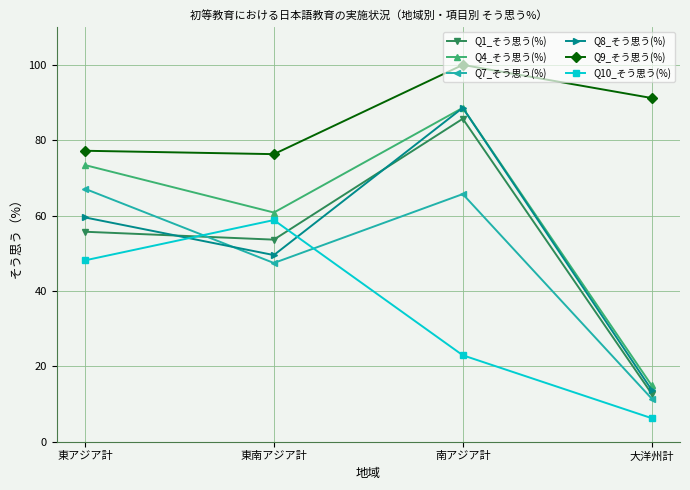

Reading left to right, what are all the values shown in this chart?

Q1_そう思う(%): 東アジア計=55.7	東南アジア計=53.6	南アジア計=85.7	大洋州計=12.7
Q4_そう思う(%): 東アジア計=73.4	東南アジア計=60.8	南アジア計=88.6	大洋州計=14.9
Q7_そう思う(%): 東アジア計=67.1	東南アジア計=47.4	南アジア計=65.7	大洋州計=11.4
Q8_そう思う(%): 東アジア計=59.5	東南アジア計=49.5	南アジア計=88.6	大洋州計=13.7
Q9_そう思う(%): 東アジア計=77.2	東南アジア計=76.3	南アジア計=100.0	大洋州計=91.2
Q10_そう思う(%): 東アジア計=48.1	東南アジア計=58.8	南アジア計=22.9	大洋州計=6.2